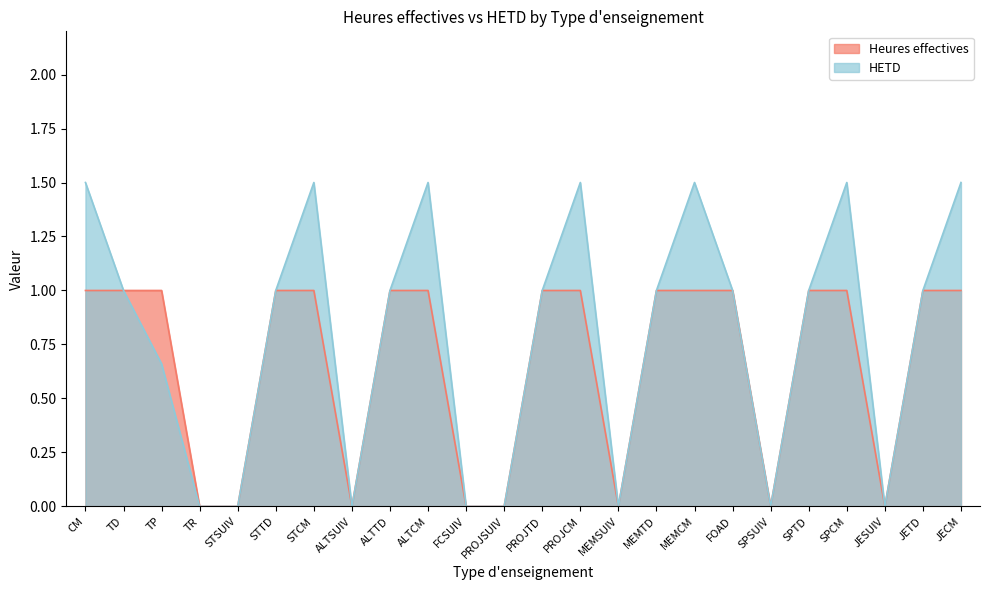

True or false: Heures effectives and HETD intersect in this chart.

False